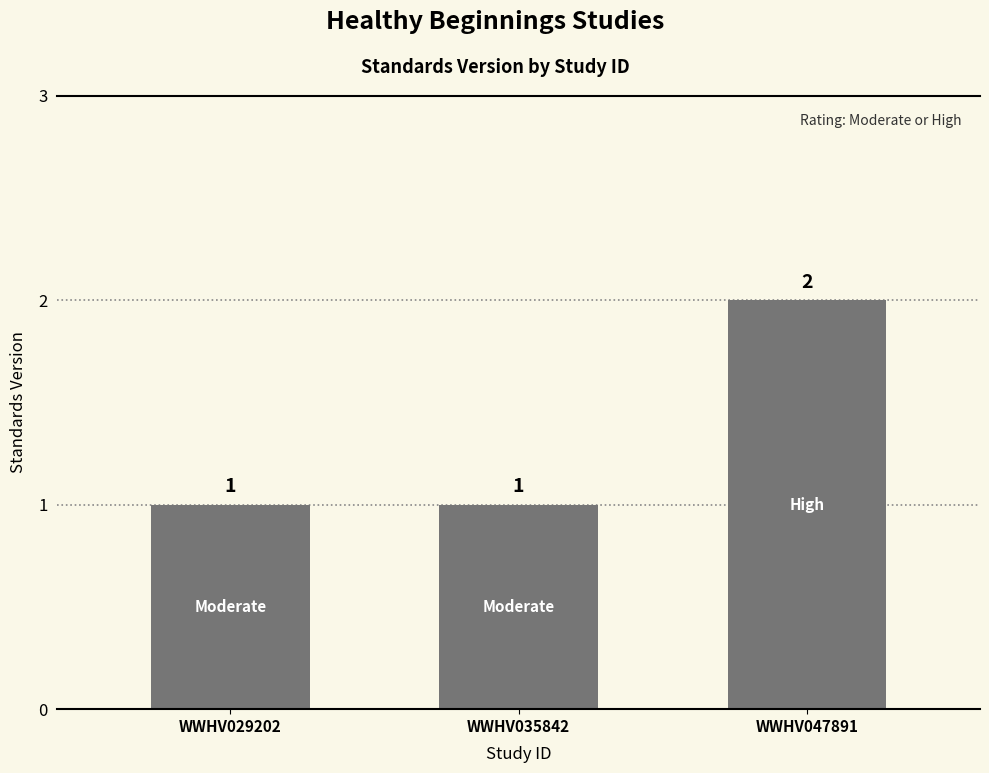

Does the chart contain stacked bars?

No